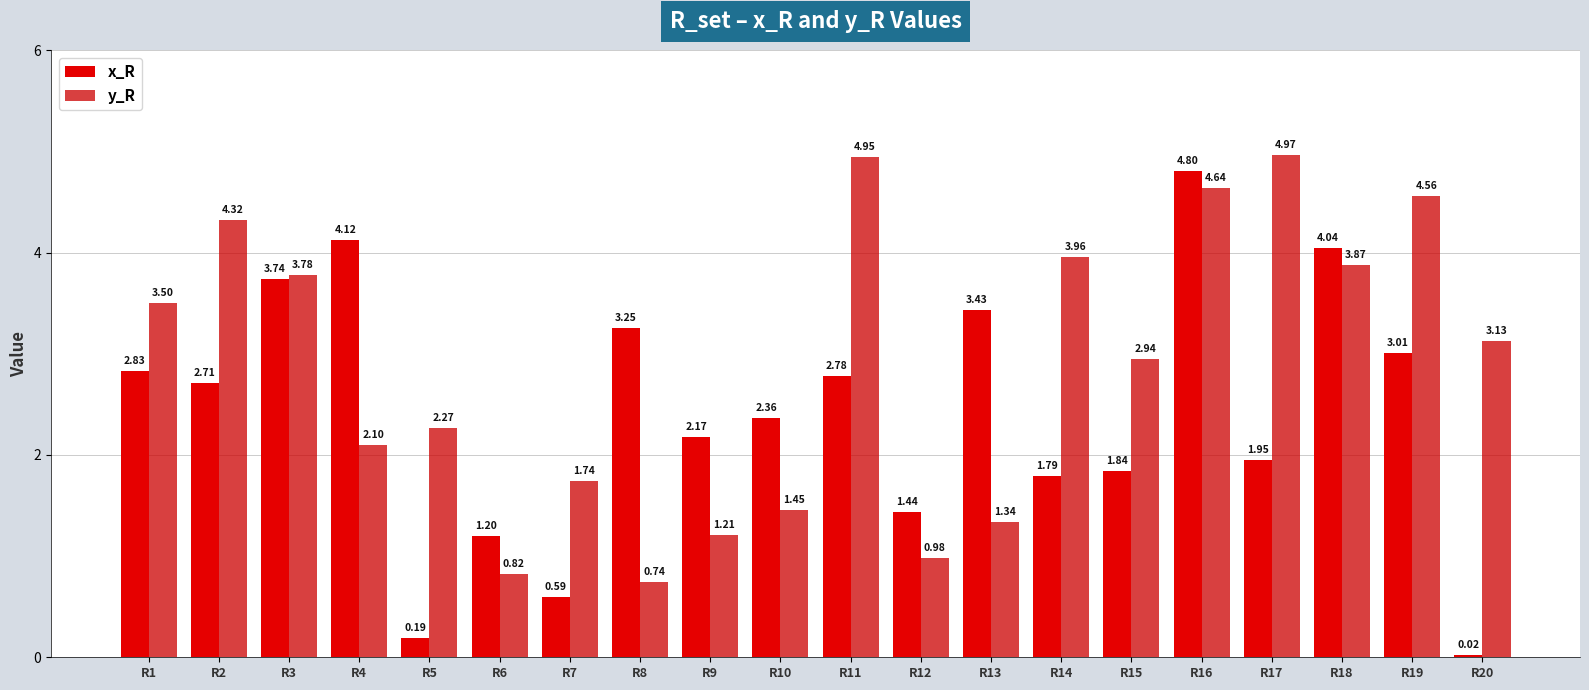

True or false: y_R has a value of 1.0 at R7.

False